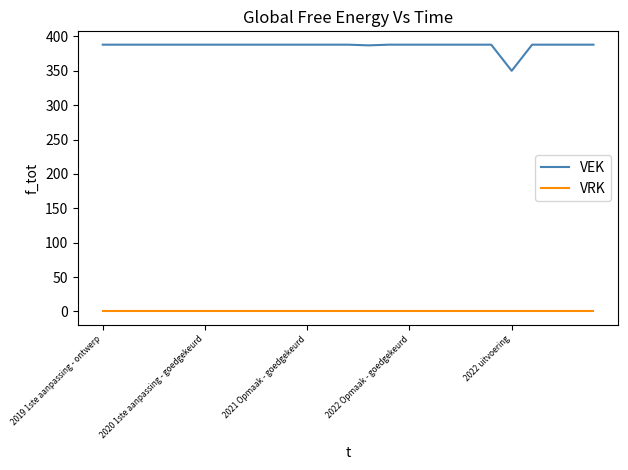

Which series has the largest total across all categories?

VEK